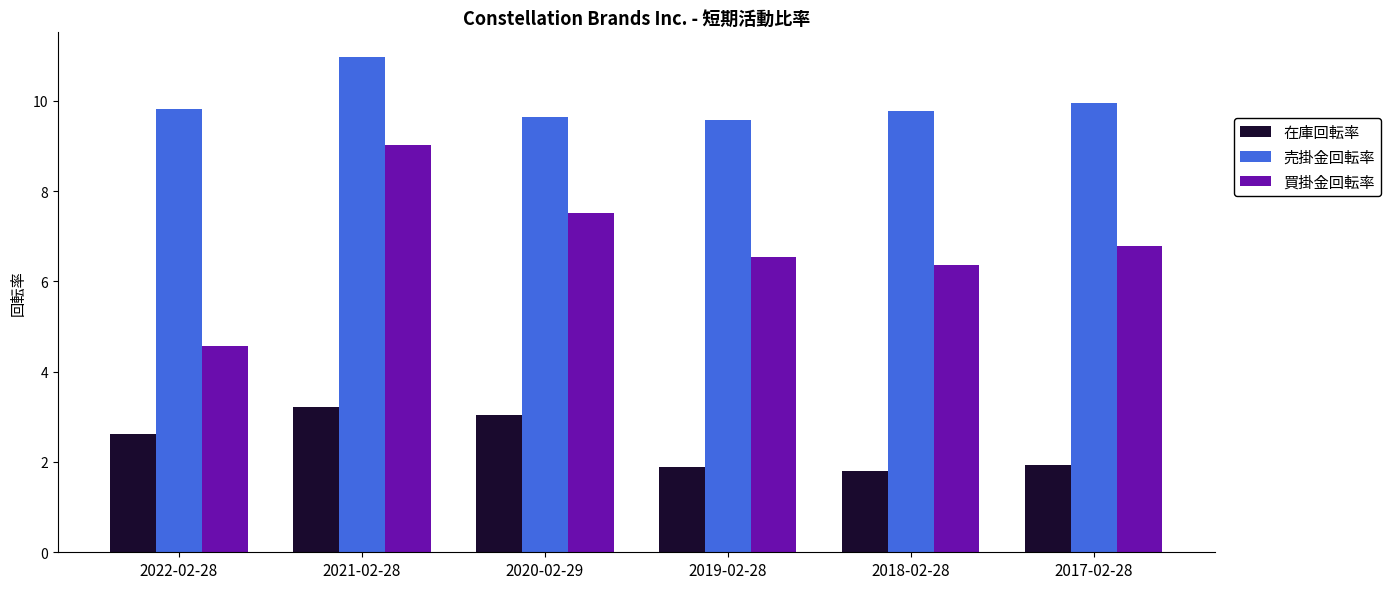

Read the 在庫回転率 value at 2021-02-28.

3.2